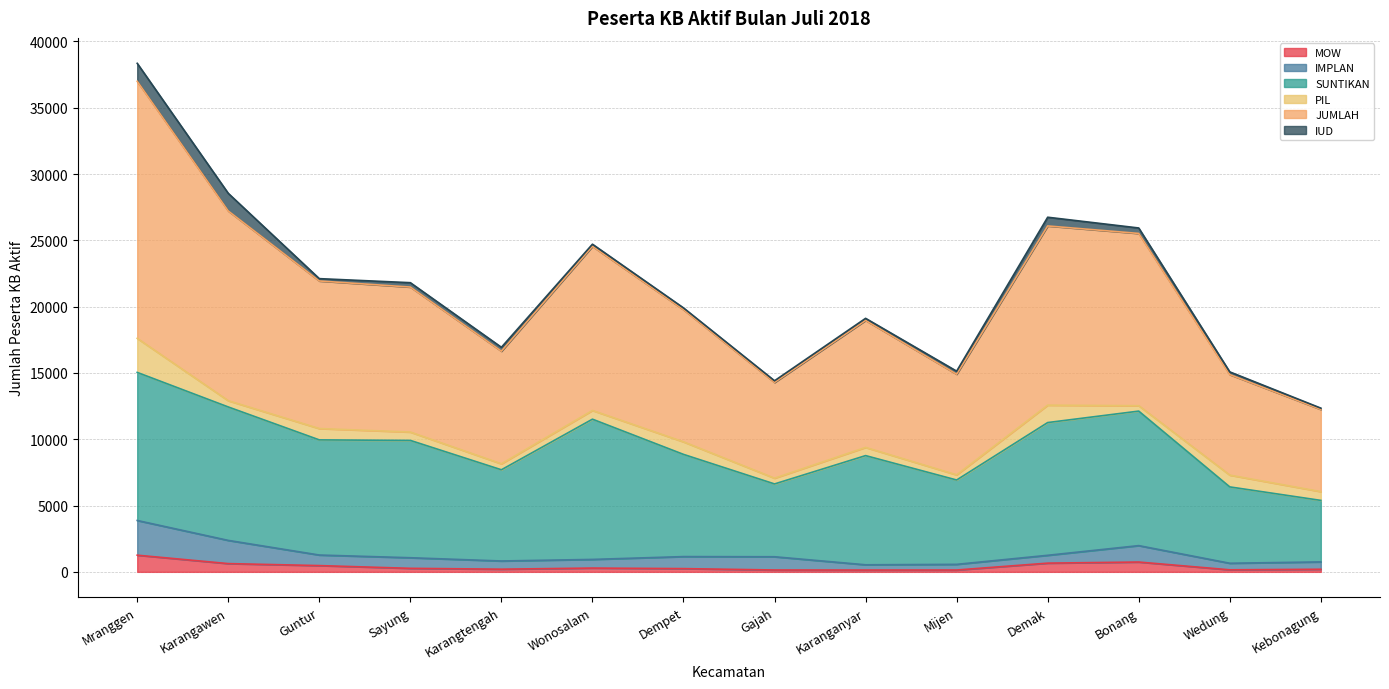

What is the sum of all MOW values?

5504